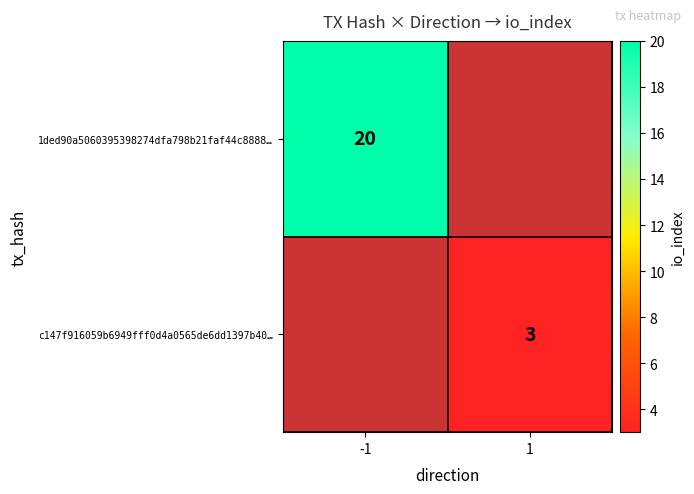

The value of c147f916059b6949fff0d4a0565de6dd1397b40… at 1 is 3. True or false?

True